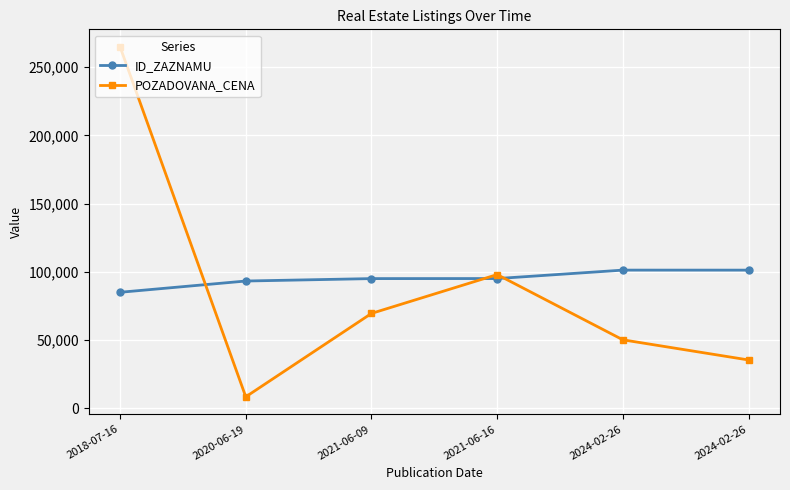

Where does the POZADOVANA_CENA series first go above 69520?

2018-07-16